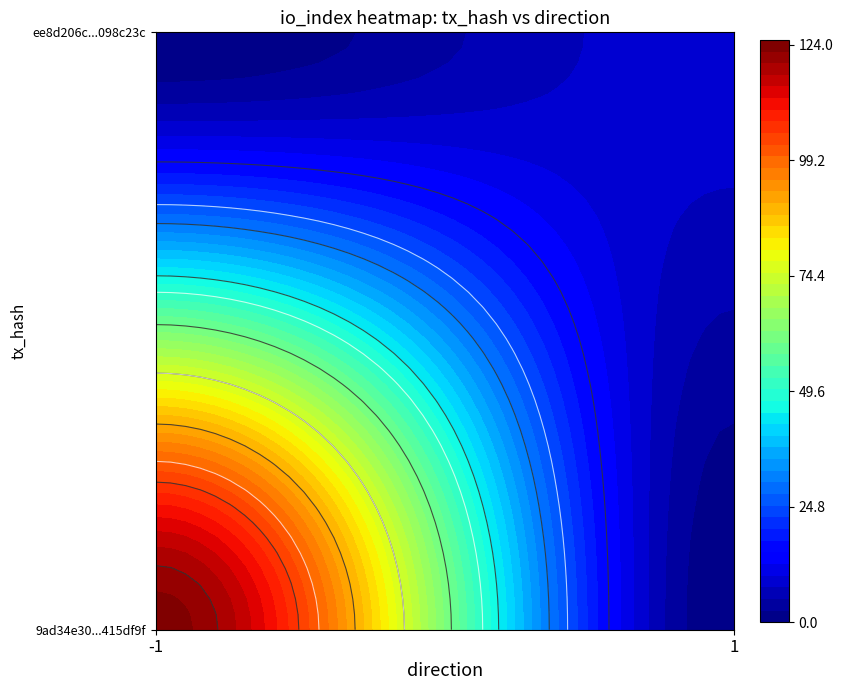

How many data points in ee8d206ce9a4138827d70206b6f6b47c098c23c are less than 9?

1